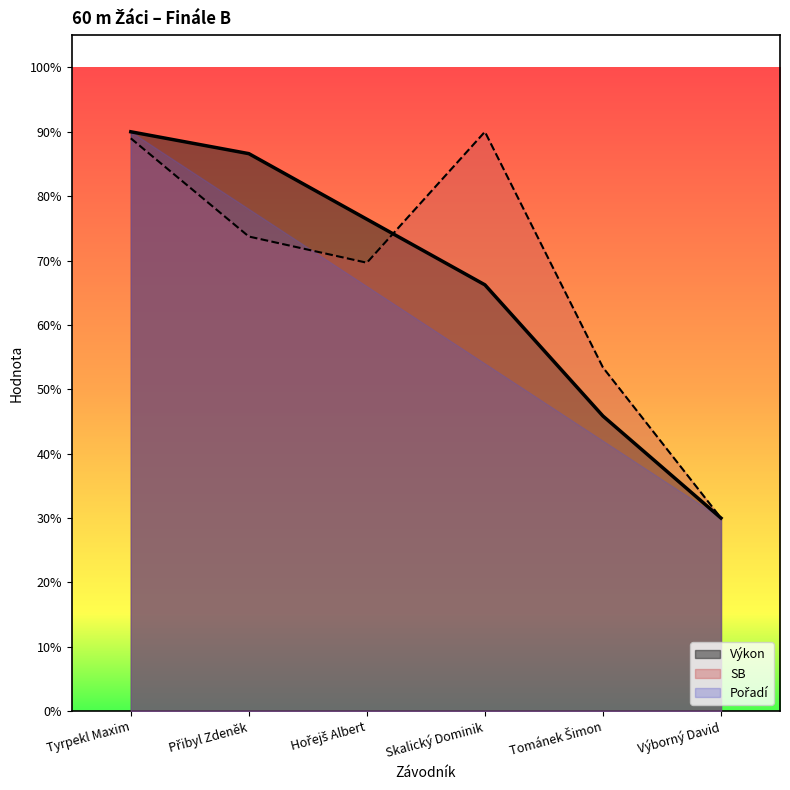

At which label is Výkon closest to 60?

Skalický Dominik